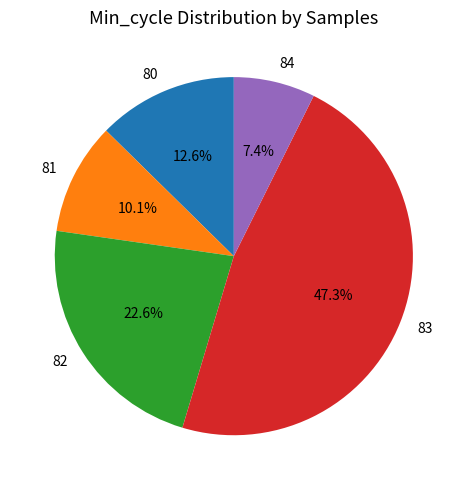

What is the ratio of the value at 80 to the value at 82?

0.6